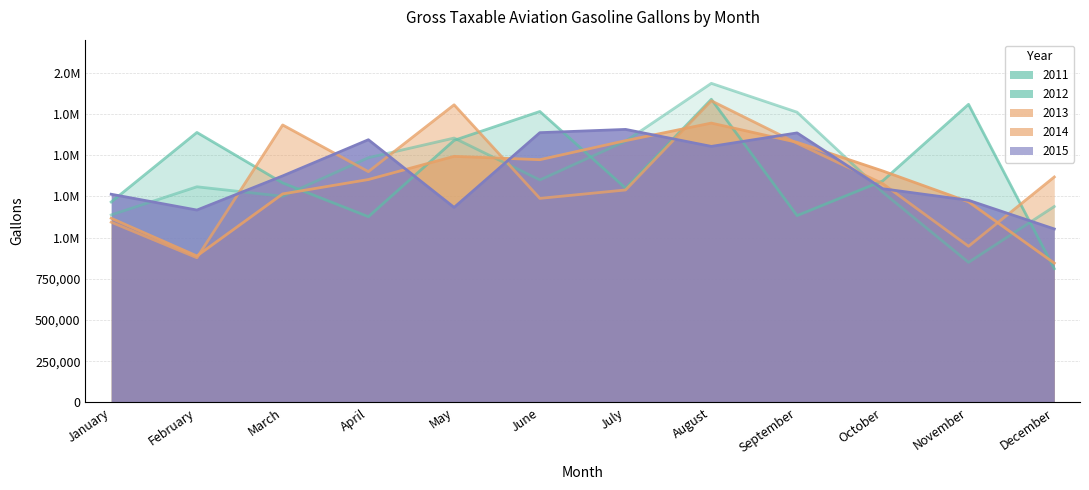

Reading left to right, list all the values displayed in this chart.

2011: 1136883	1307736	1249942	1483962	1603247	1349051	1584452	1935070	1760118	1274543	849257	1187924
2012: 1215499	1637234	1330964	1126206	1589170	1764444	1299096	1838499	1132832	1343772	1807664	810978
2013: 1092971	877333	1682675	1399486	1804929	1237367	1288439	1829328	1571707	1326405	946839	1367075
2014: 1116726	888051	1264291	1351680	1492350	1472017	1587504	1694070	1577273	1403573	1216408	844623
2015: 1262407	1166465	1373541	1592997	1182448	1635836	1655576	1552576	1634415	1295688	1225725	1051871